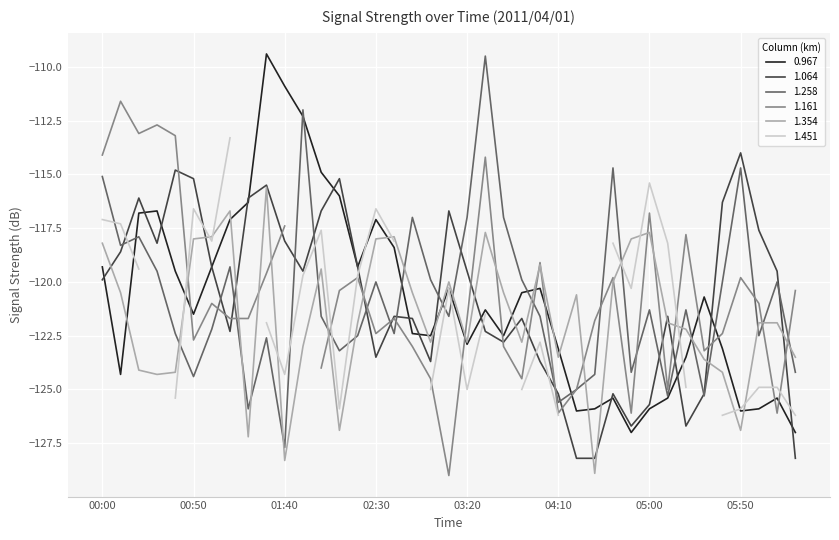

What is the highest value of the 0.967 series?

-109.4